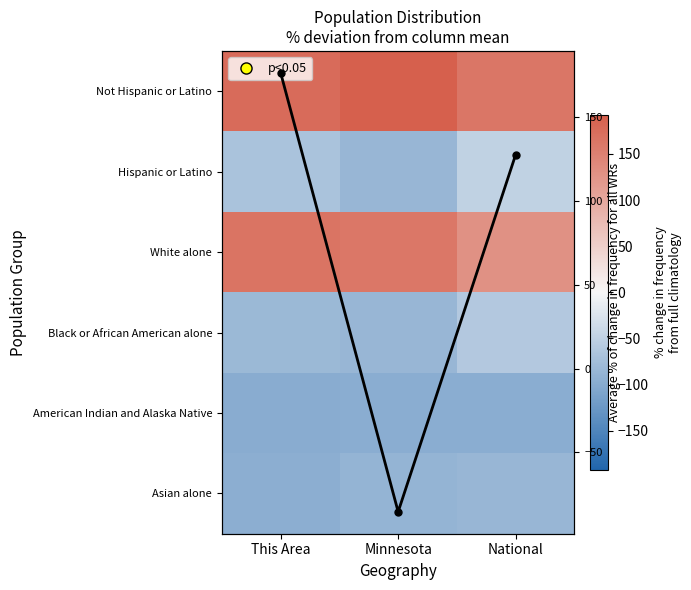

What is the difference between the highest and lowest values at National?

260.2